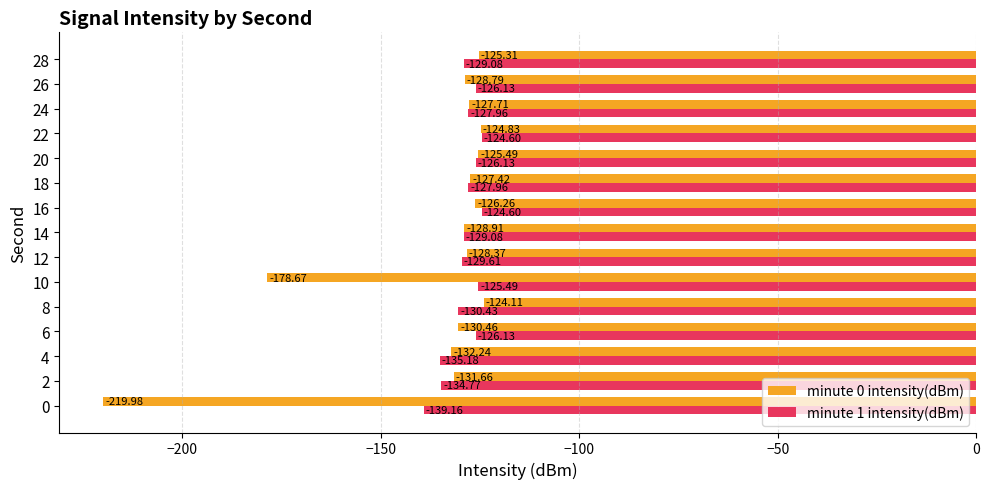

What is the difference between the maximum and second lowest values in the minute 1 intensity(dBm) series?

10.6